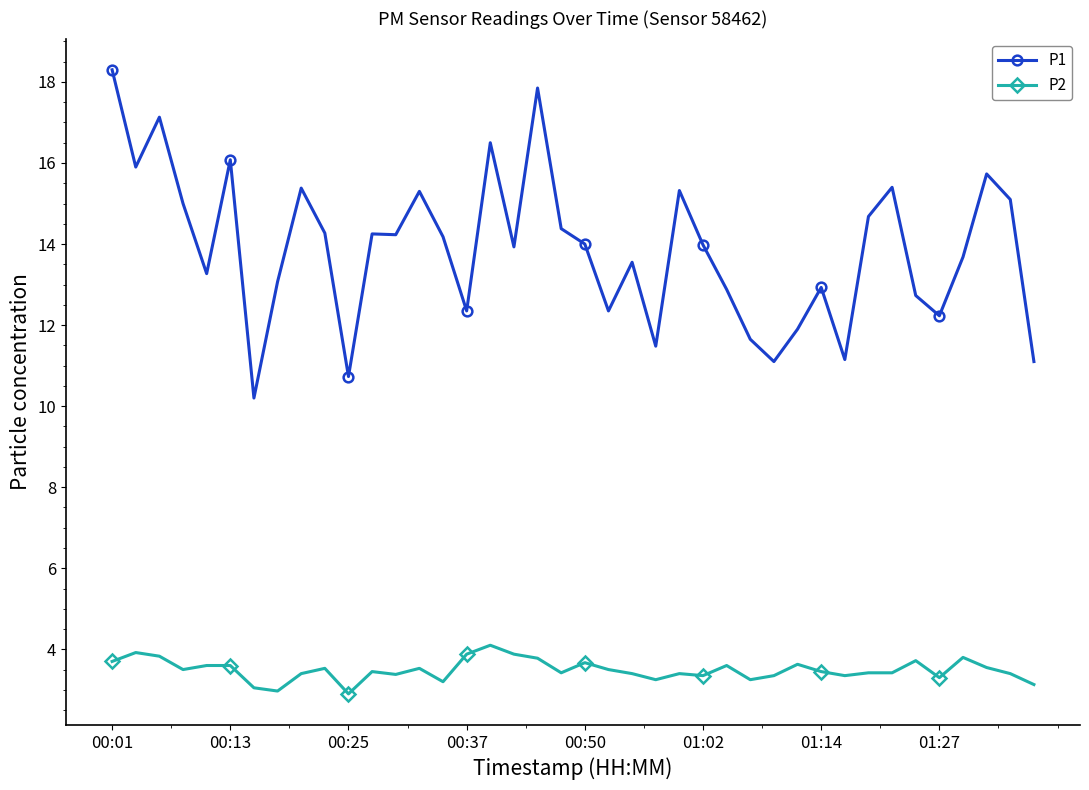

True or false: P1 has more than 0 interior local peaks.

True